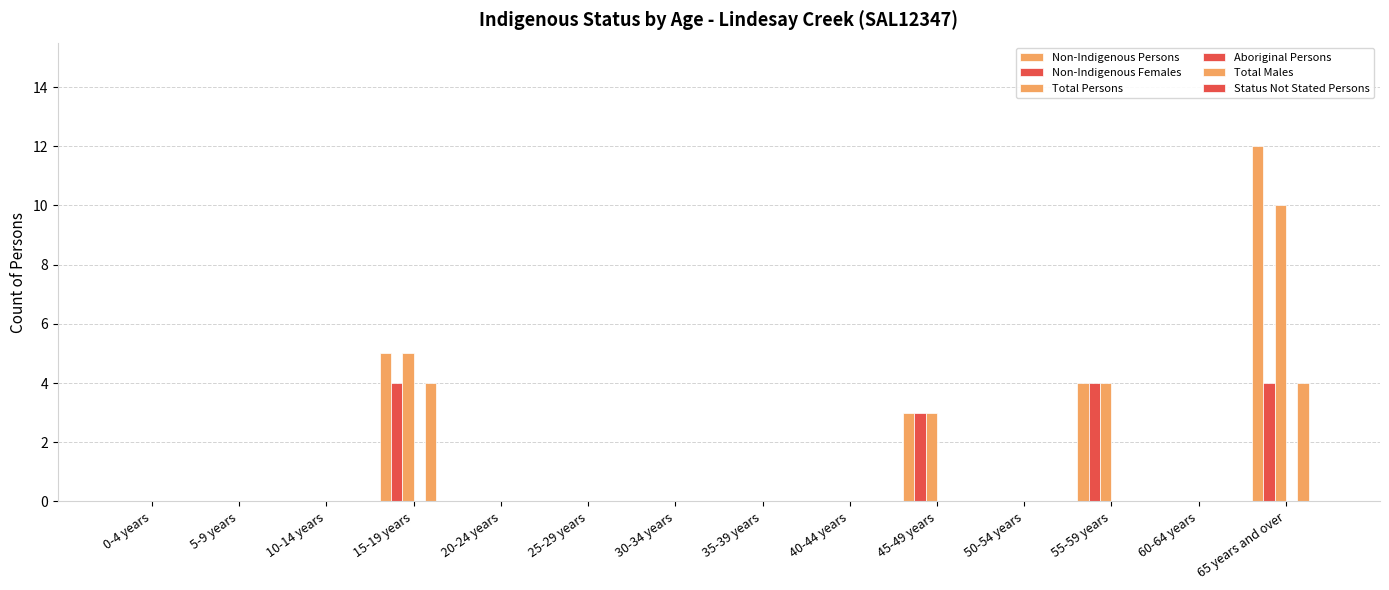

How many distinct data groups are displayed?

4